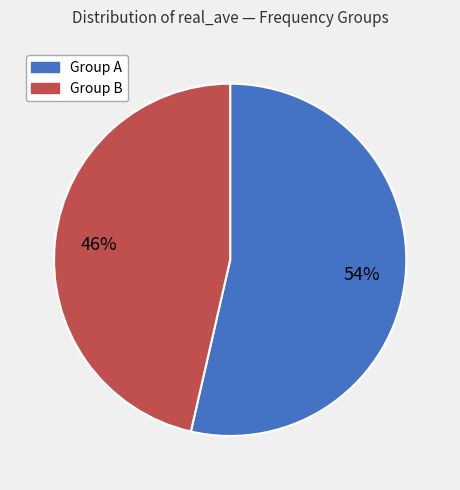

To the nearest percent, what is the average slice percentage?

50%